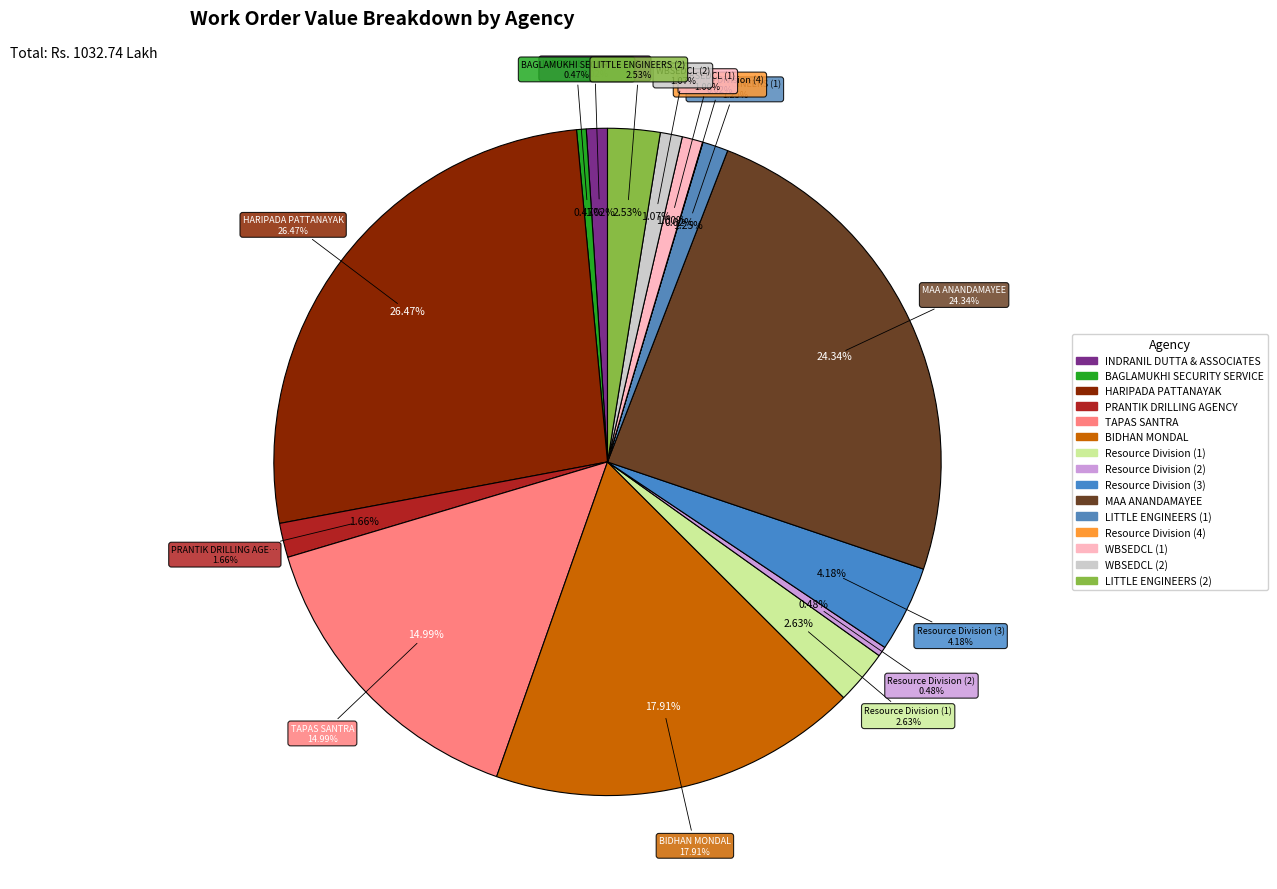

The MAA ANANDAMAYEE slice represents 18% of the pie. True or false?

False